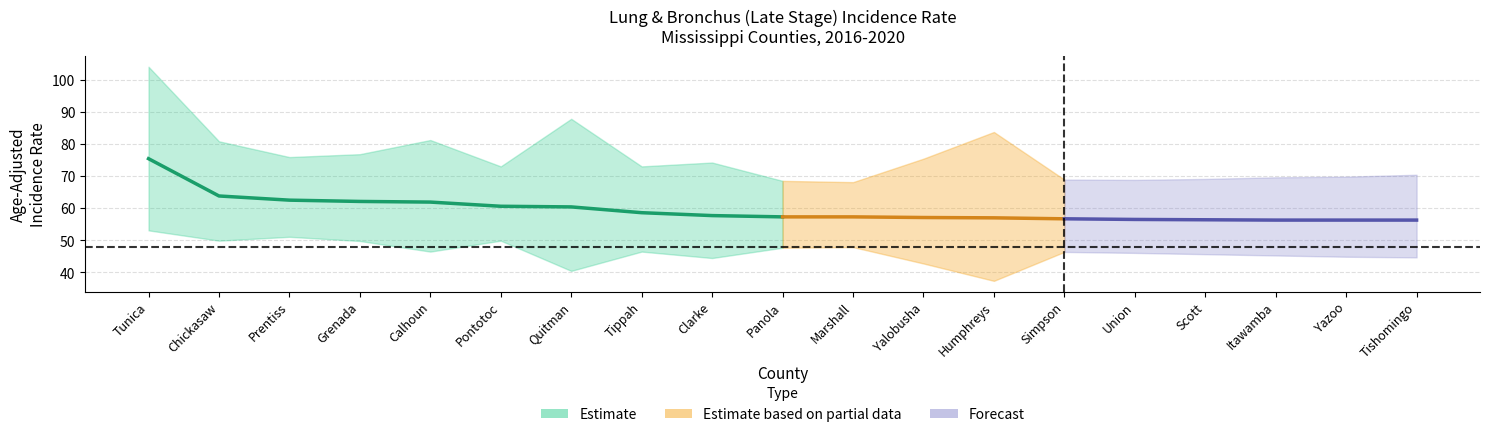

At which category is the sum across all series the highest?

Tunica